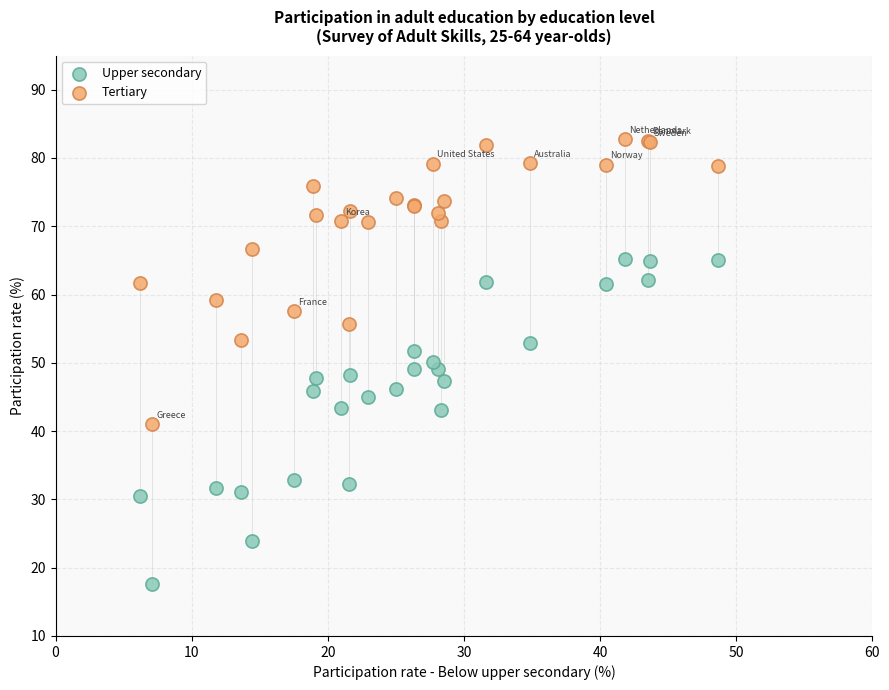

What are all the series names shown in the legend?

Upper secondary, Tertiary